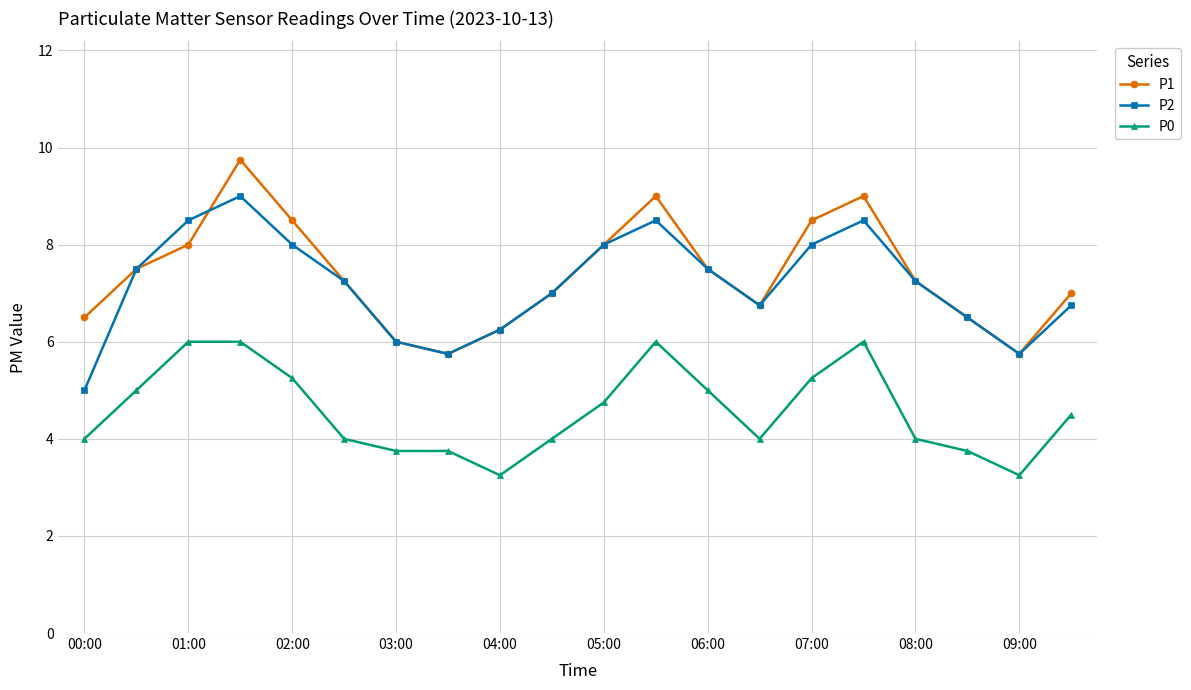

True or false: P2 and P0 cross at least once.

False